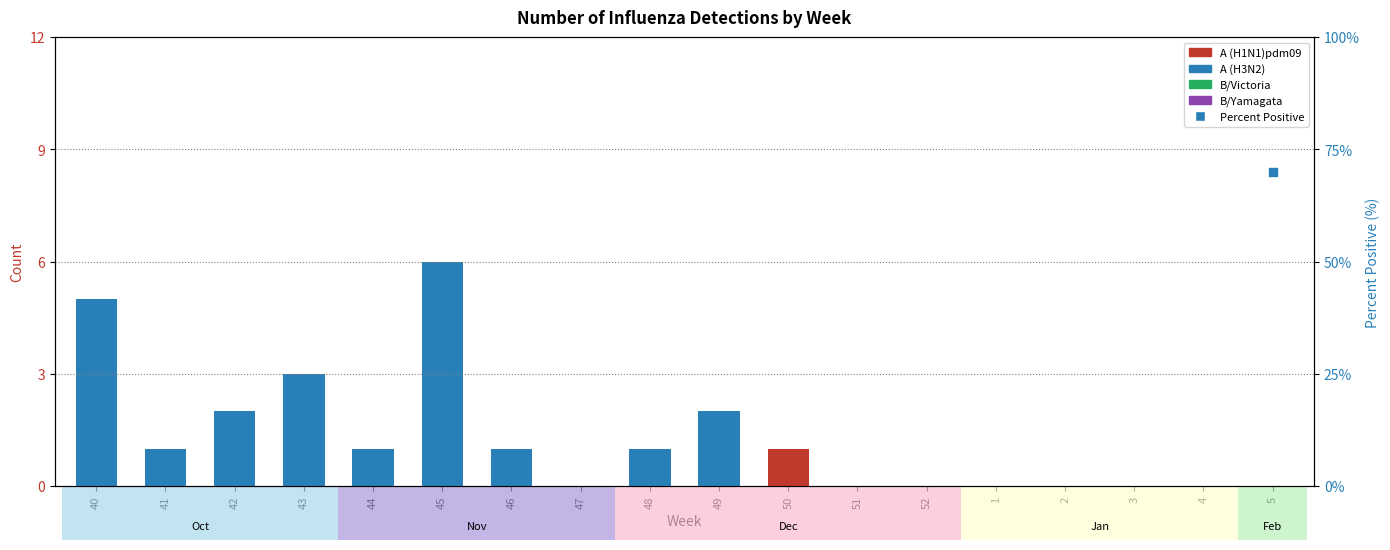

At which category is the sum across all series the highest?

45